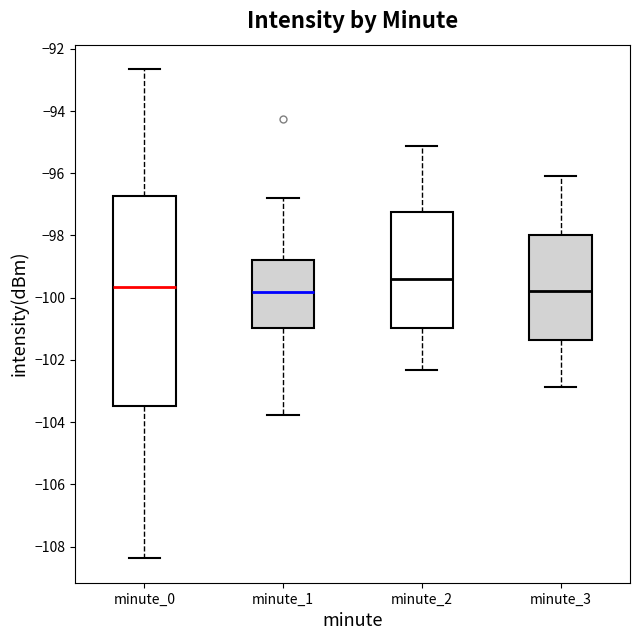

Where is the upper edge of the box for minute_3 on the y-axis? The values are not printed on the chart, so give them approximately, as read against the axis.

-98.0